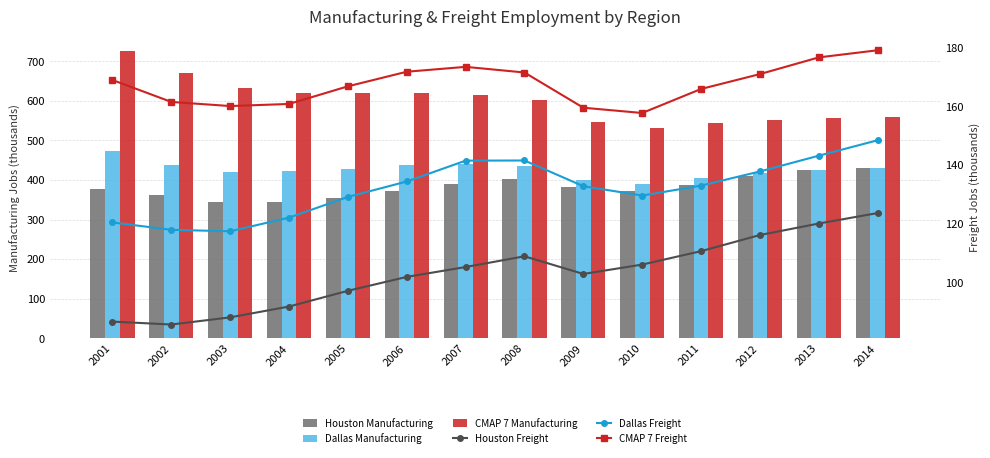

What is the difference between the highest and lowest values at 2008?

494.0